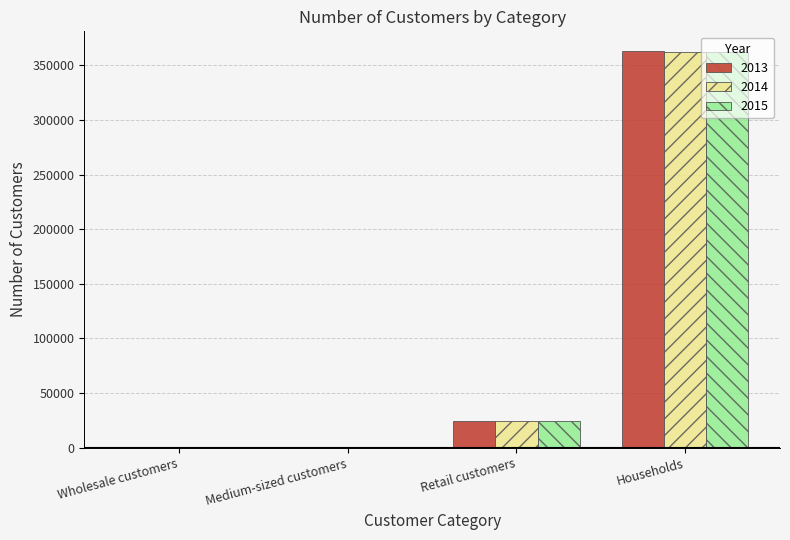

The 2015 series shows 201200 at Households. True or false?

False